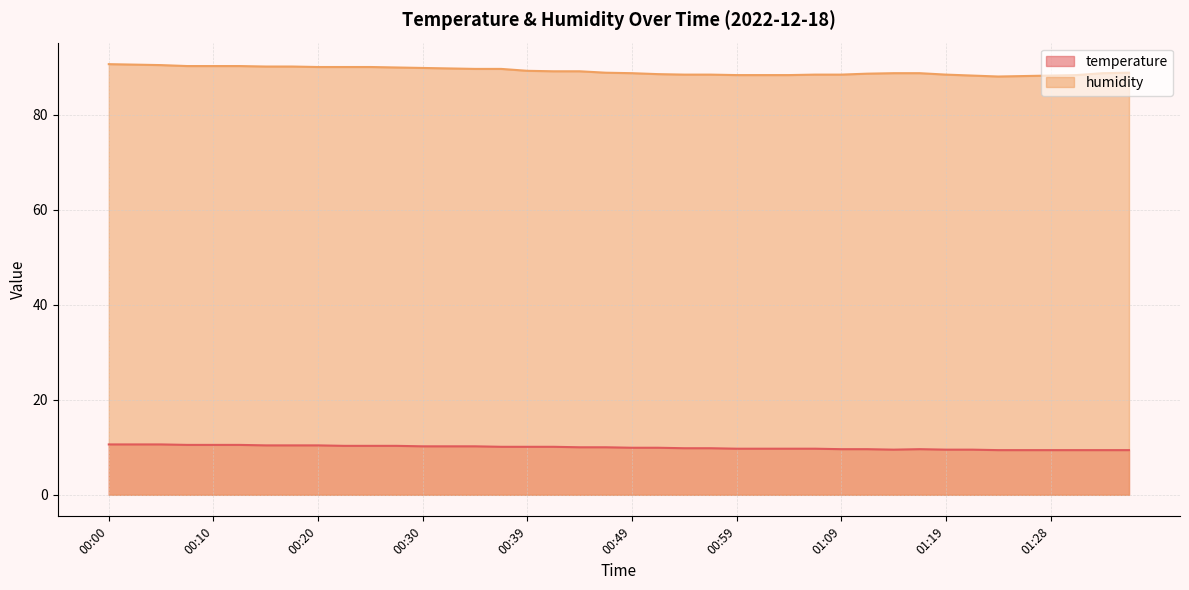

What is the average value of the humidity series?

89.1